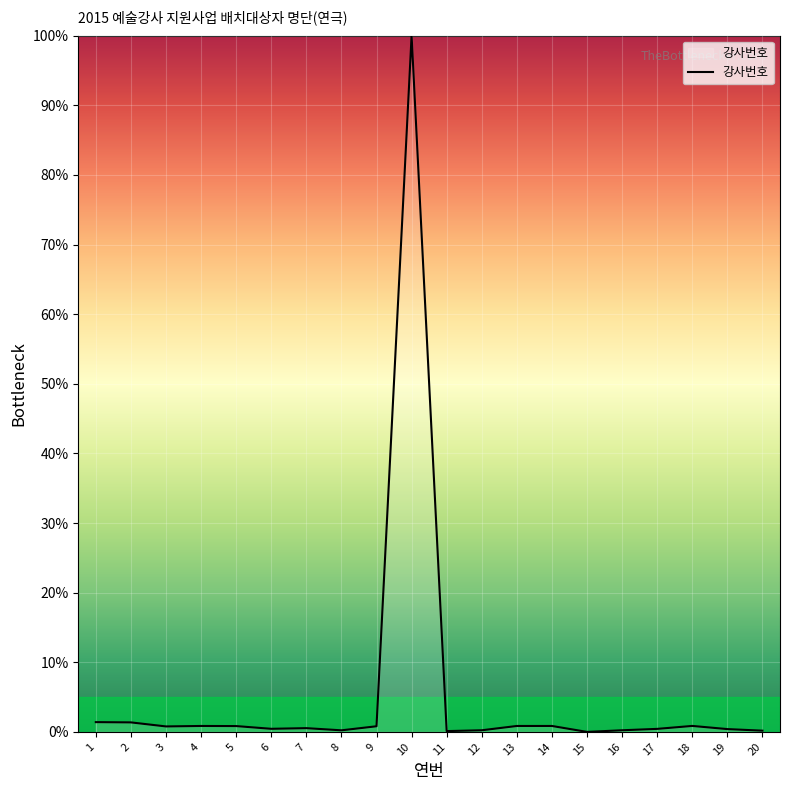

What is the sum of all values?

111.4